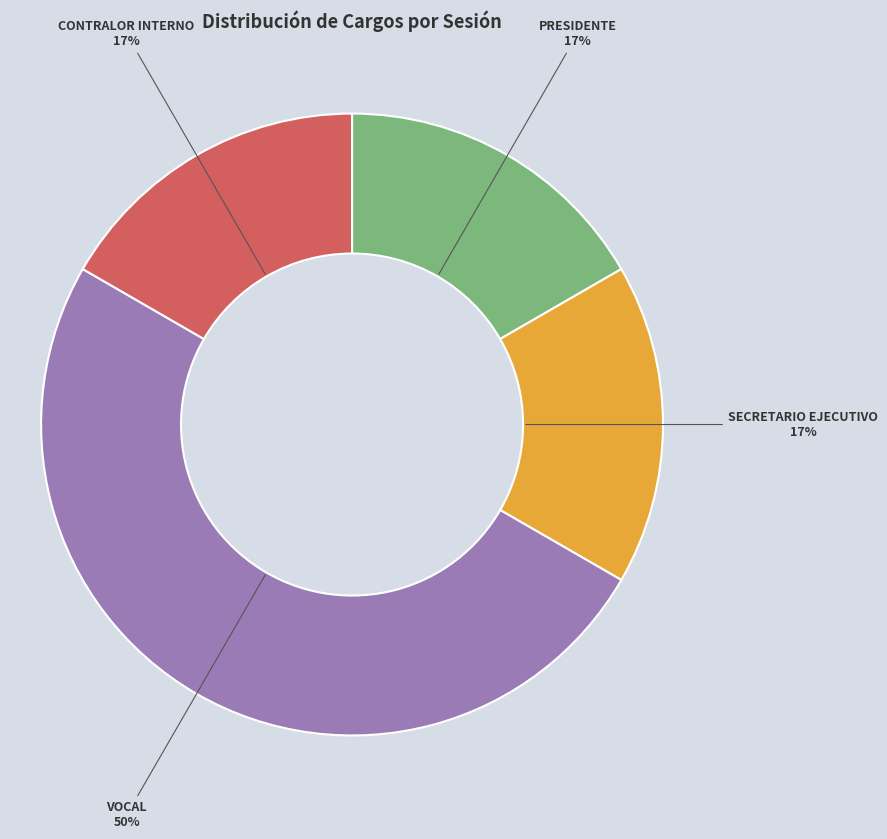

What percentage is the SECRETARIO EJECUTIVO slice, to the nearest percent?

17%